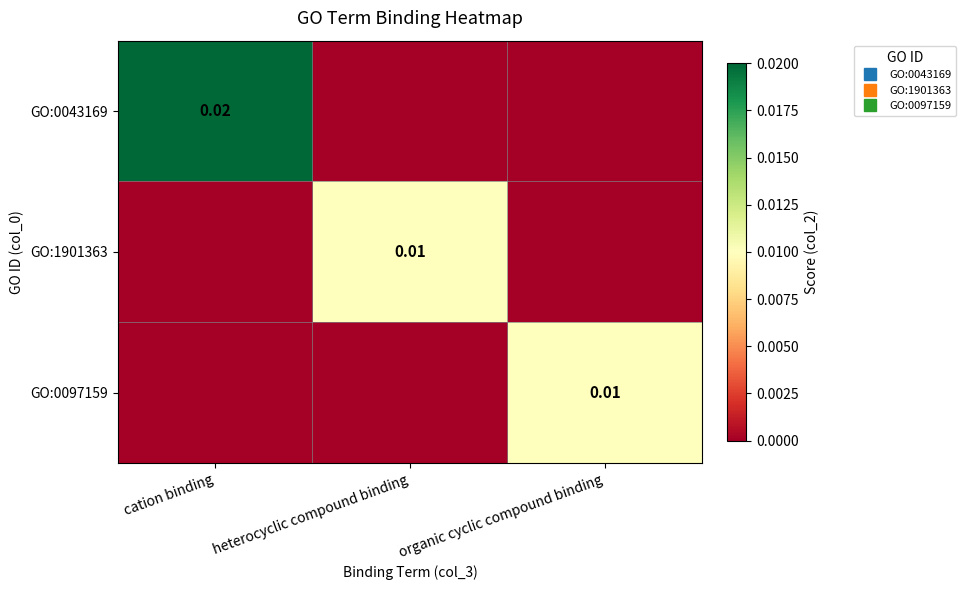

Rank the series at heterocyclic compound binding from highest to lowest value.

GO:1901363, GO:0043169, GO:0097159